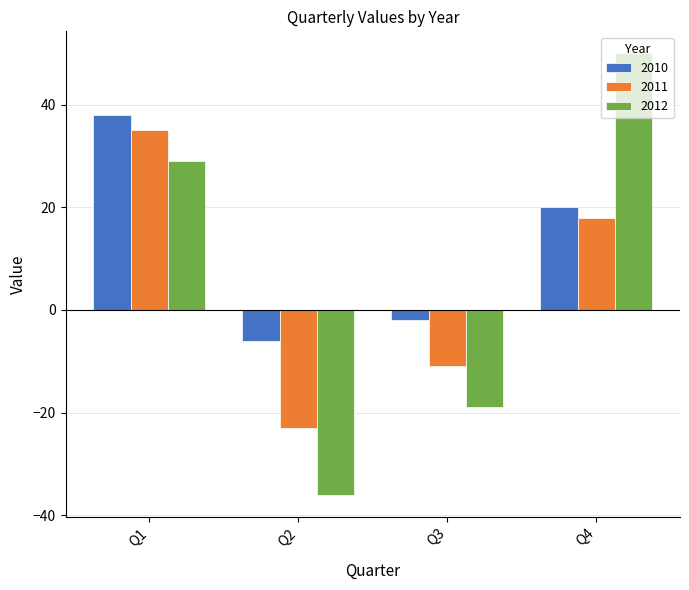

What is the maximum value for 2012?

50